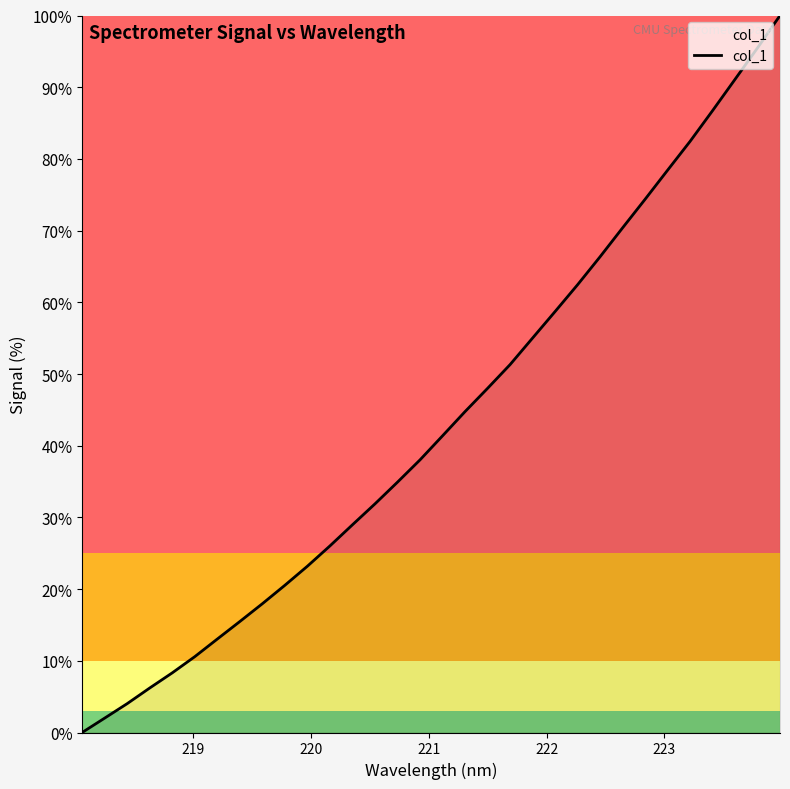

What is the difference between the maximum and minimum values?

100.0